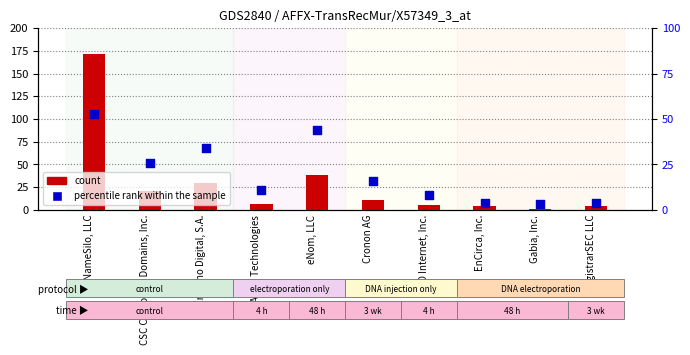

What is the total value across all series at Ascio Technologies?

17